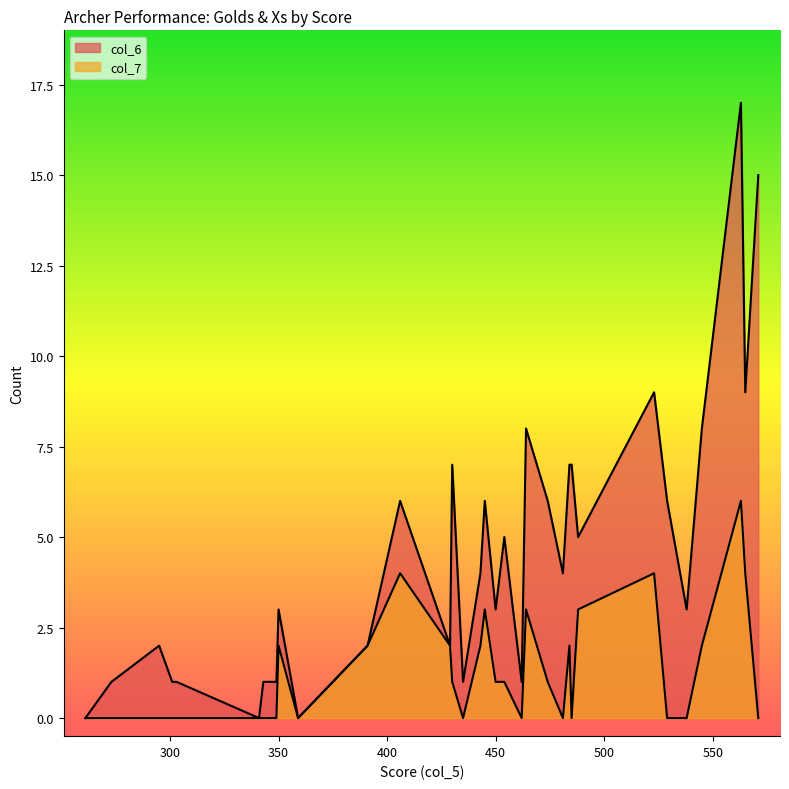

What is the sum of all col_6 values?

151